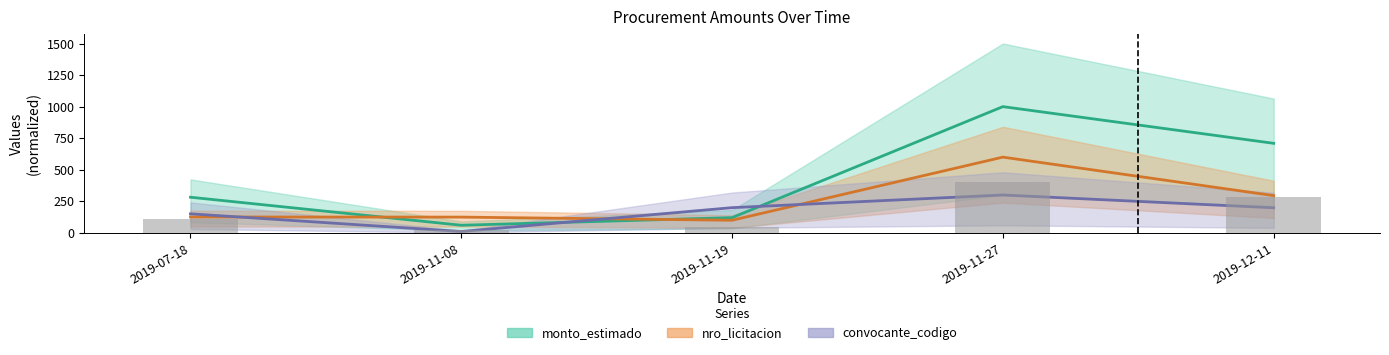

What are all the series names shown in the legend?

monto_estimado, nro_licitacion, convocante_codigo